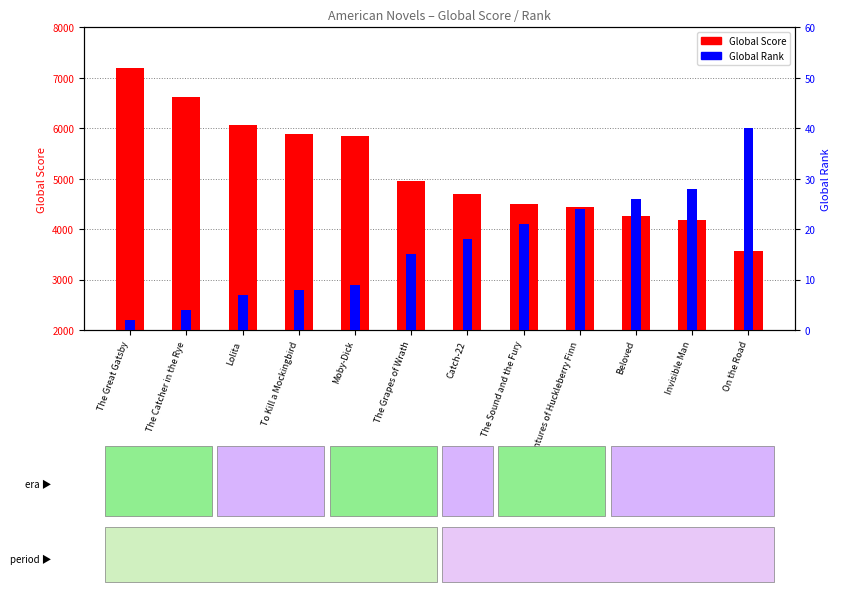

Reading right to left, extract all data points from this chart.

Global Score: 3574	4188	4251	4441	4489	4692	4944	5839	5887	6062	6628	7188
Global Rank: 40	28	26	24	21	18	15	9	8	7	4	2